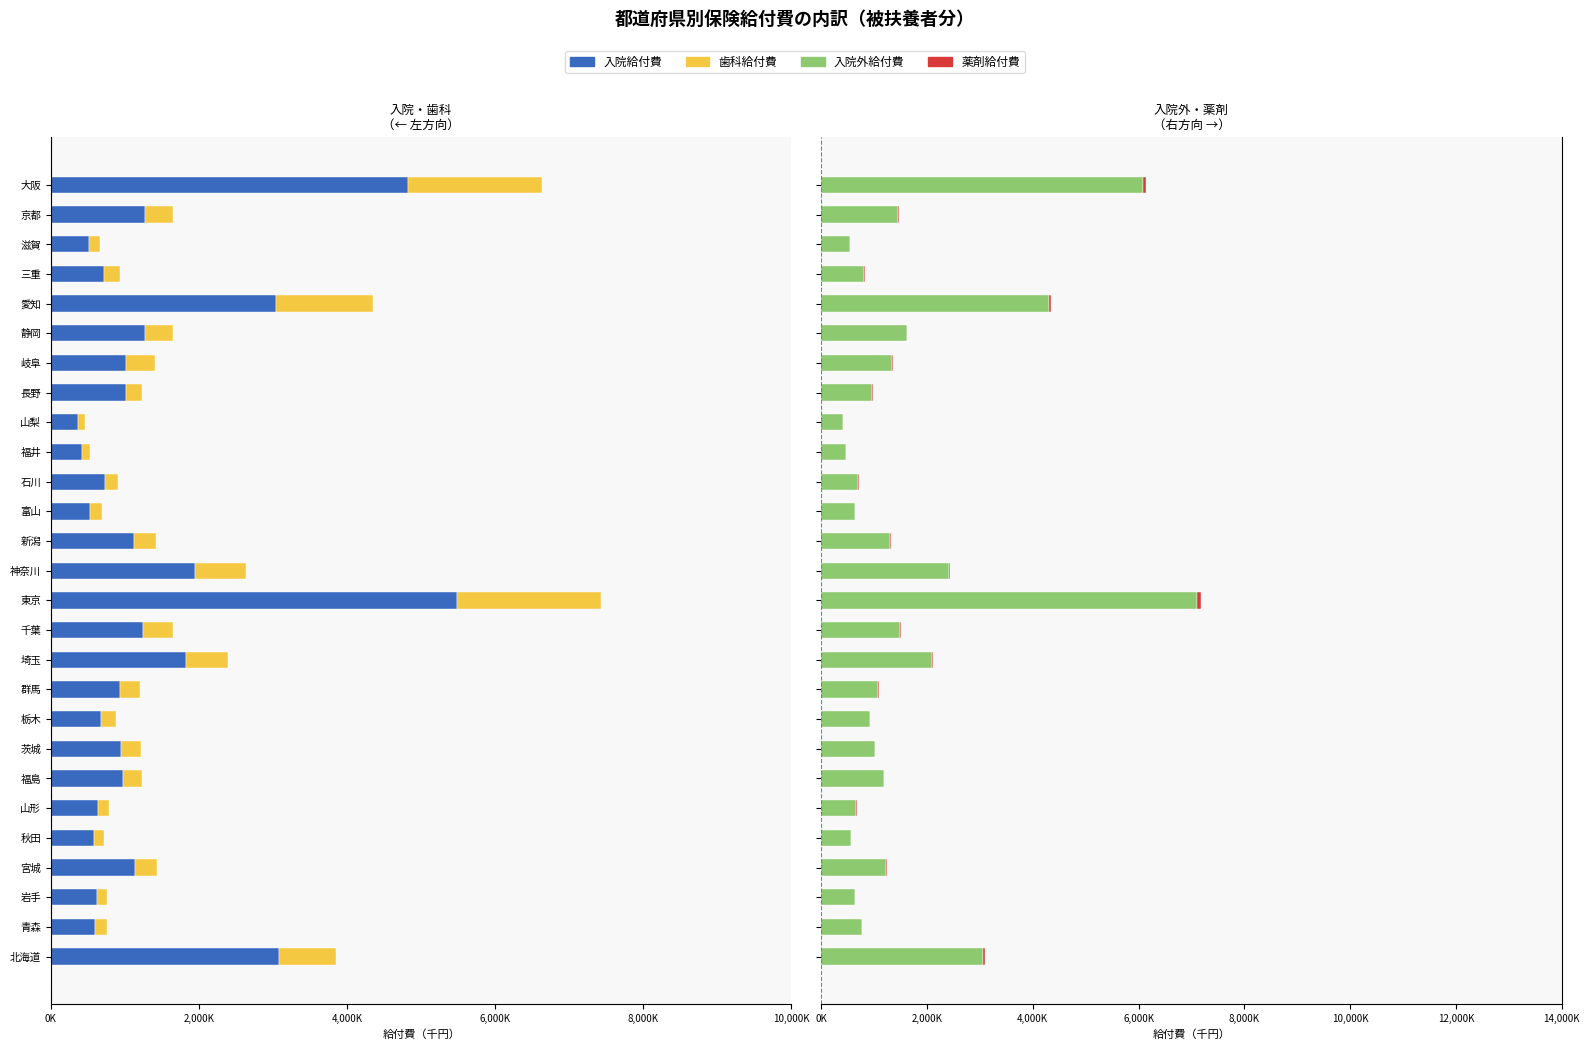

True or false: 入院給付費 has a value of -9190166.6 at 東京.

False